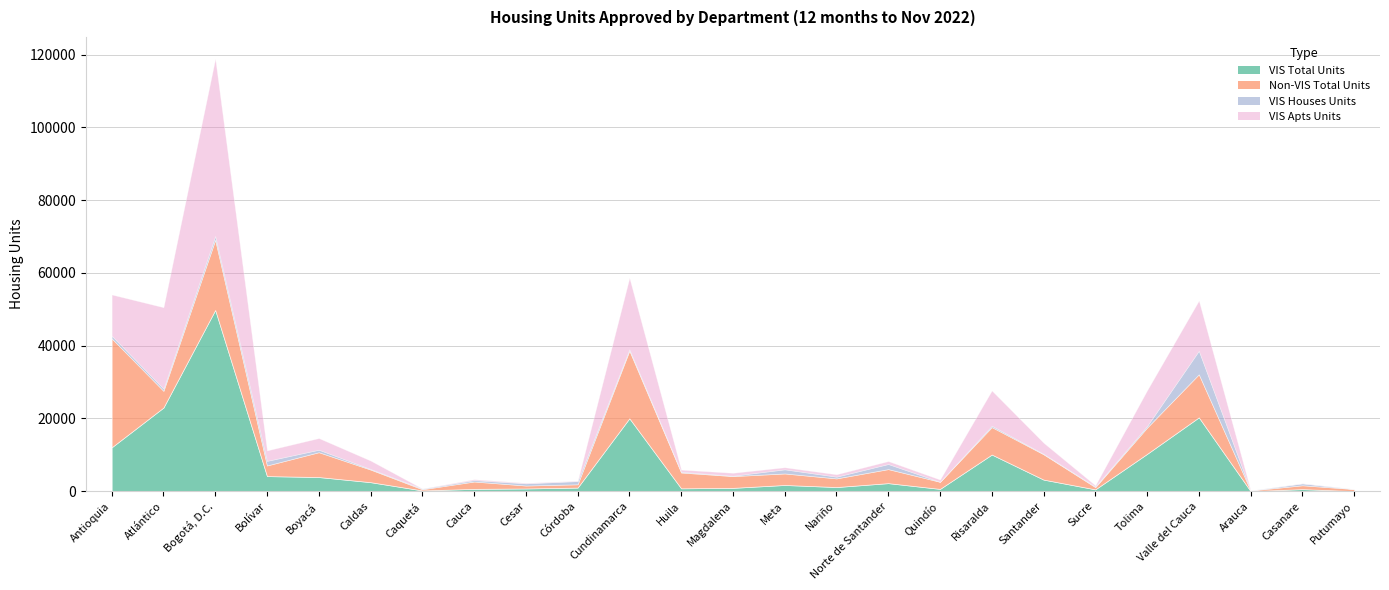

At which category does VIS Total Units reach its first local peak?

Bogotá, D.C.